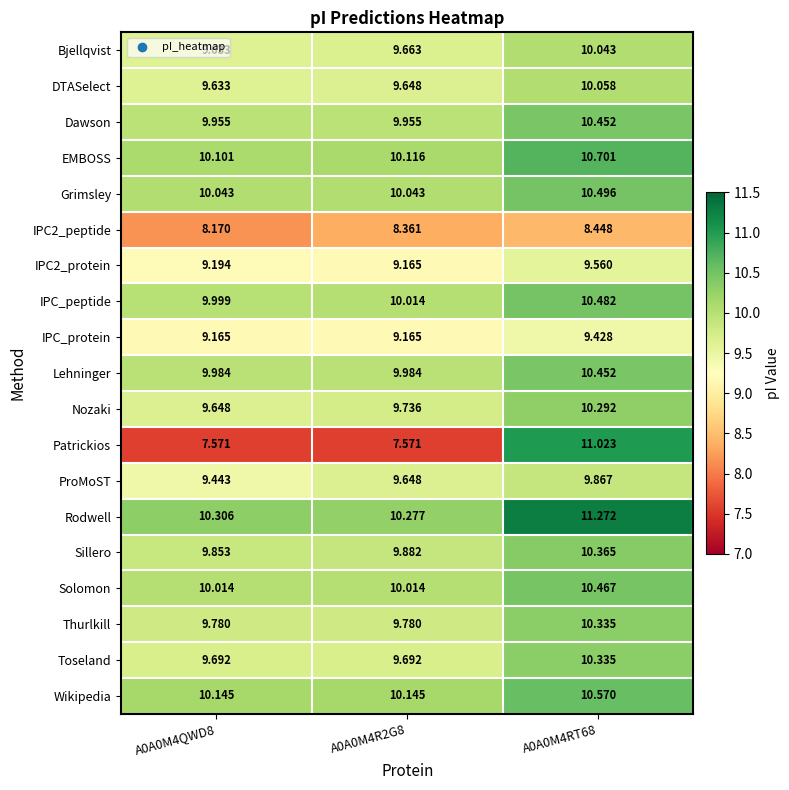

Is the value of Grimsley at A0A0M4RT68 greater than the value of Sillero at A0A0M4R2G8?

Yes